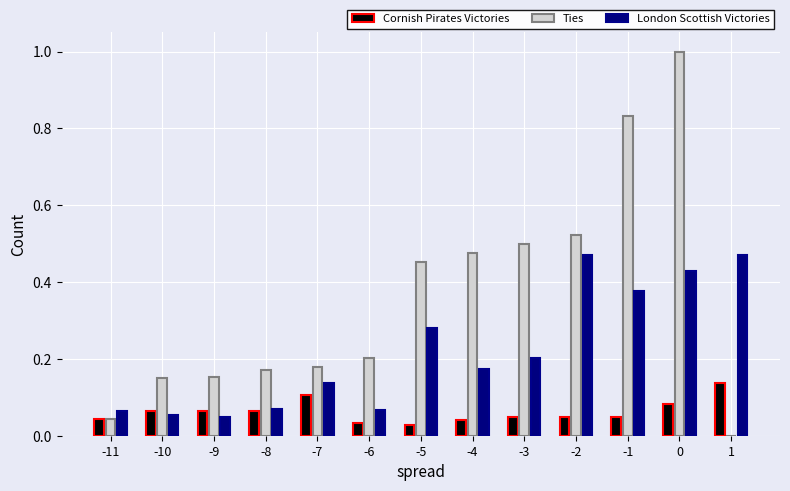

What is the total value across all series at -4?

0.7